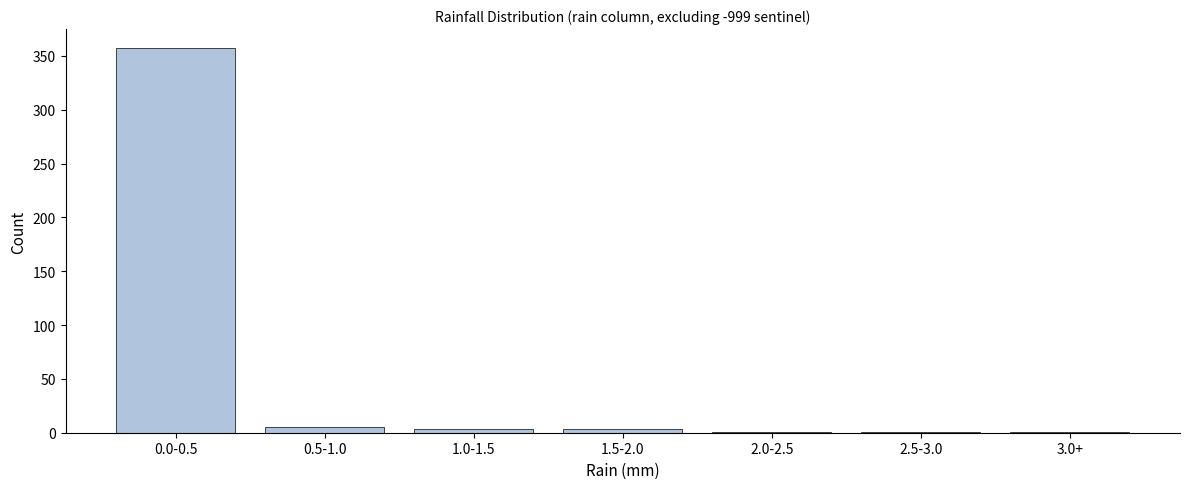

Reading left to right, extract all data points from this chart.

0.0-0.5=357	0.5-1.0=5	1.0-1.5=3	1.5-2.0=3	2.0-2.5=1	2.5-3.0=1	3.0+=1